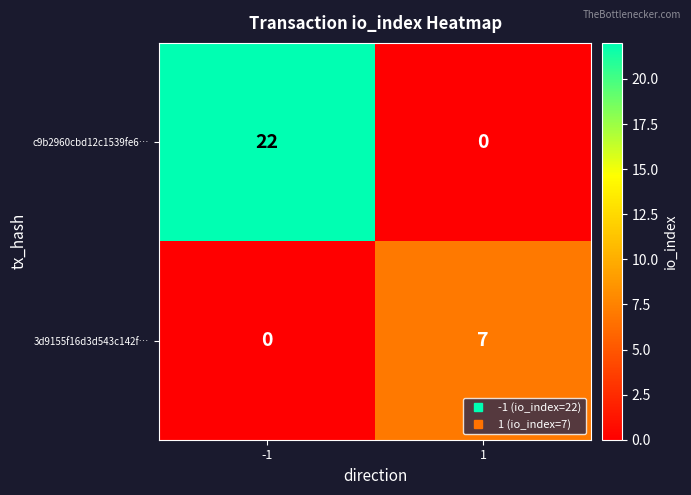

What is the approximate value of 3d9155f16d3d543c142f… at 1?

7